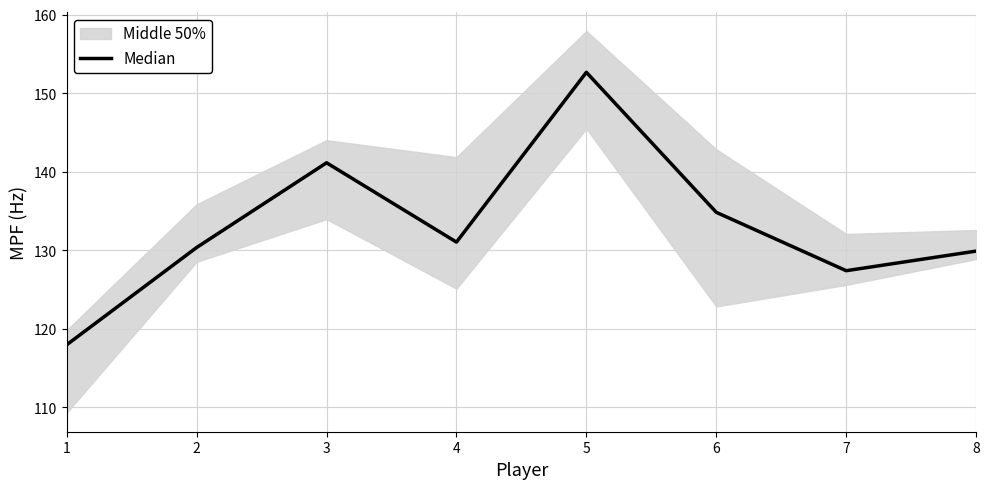

What is the average value?

133.2